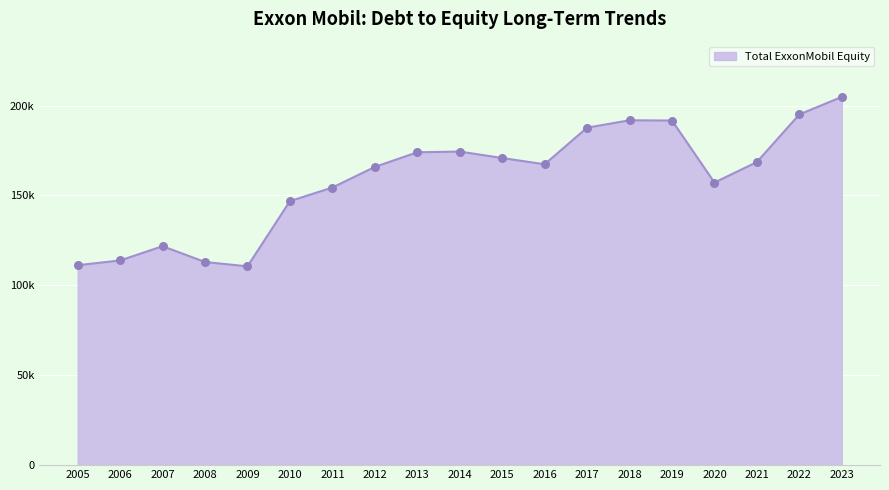

Which has a higher value, 2006 or 2014?

2014